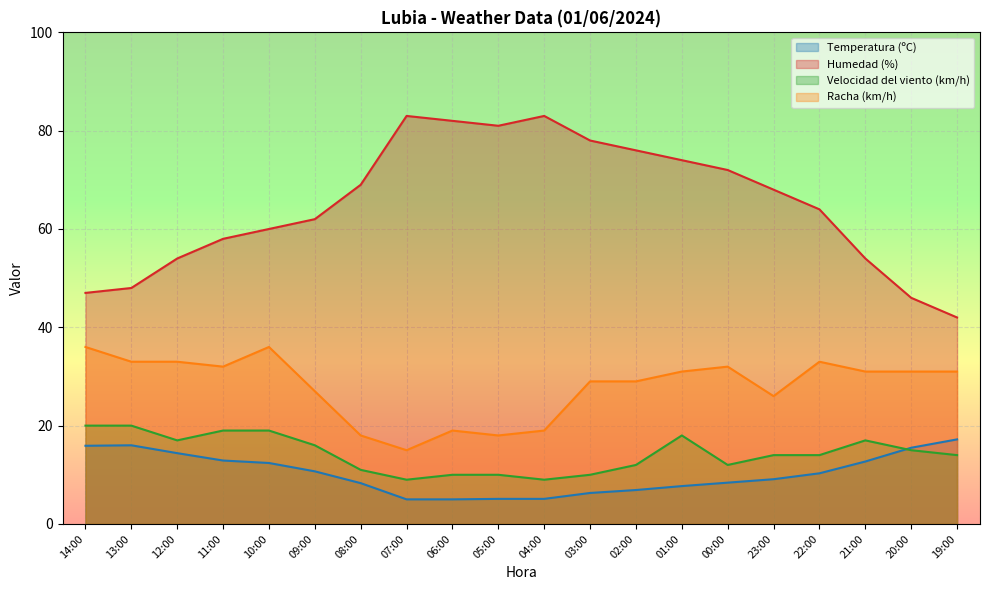

How many interior local valleys does the Racha (km/h) series have?

4